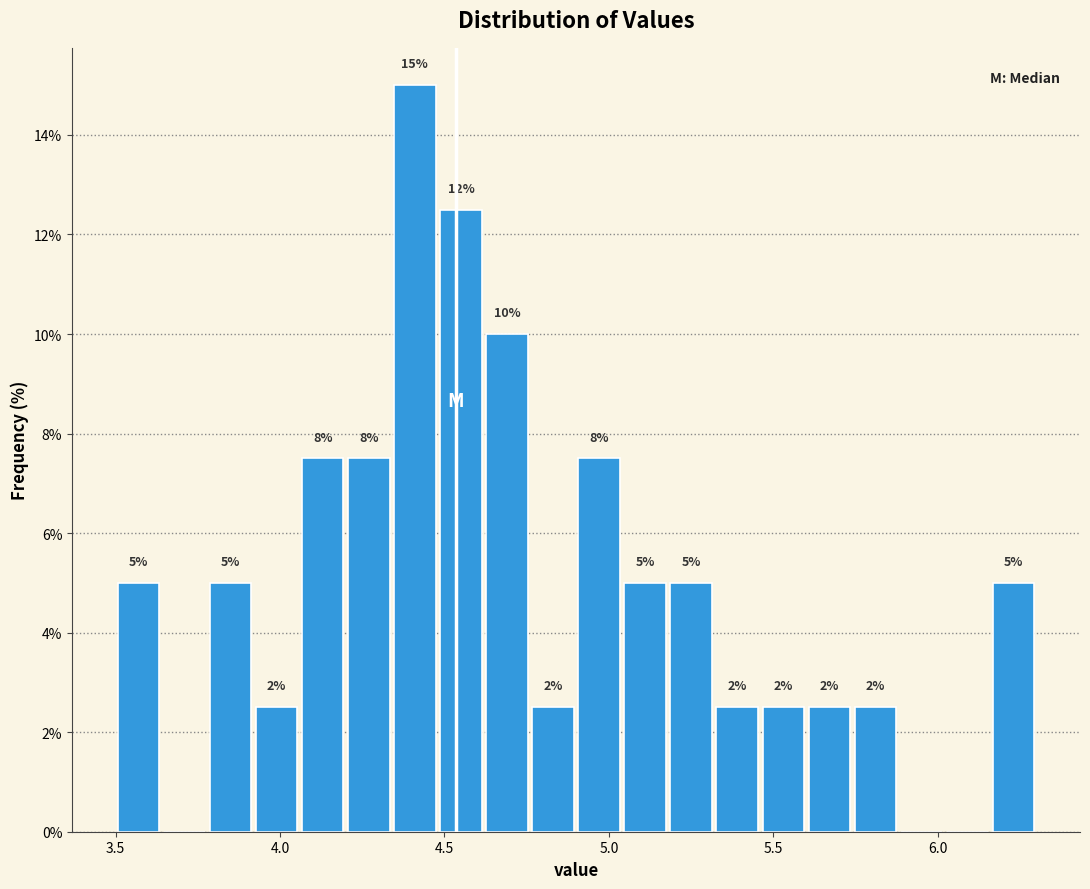

Around what value on the x-axis is the tallest bar? Give the approximate position of its centre, as read against the axis.

4.40